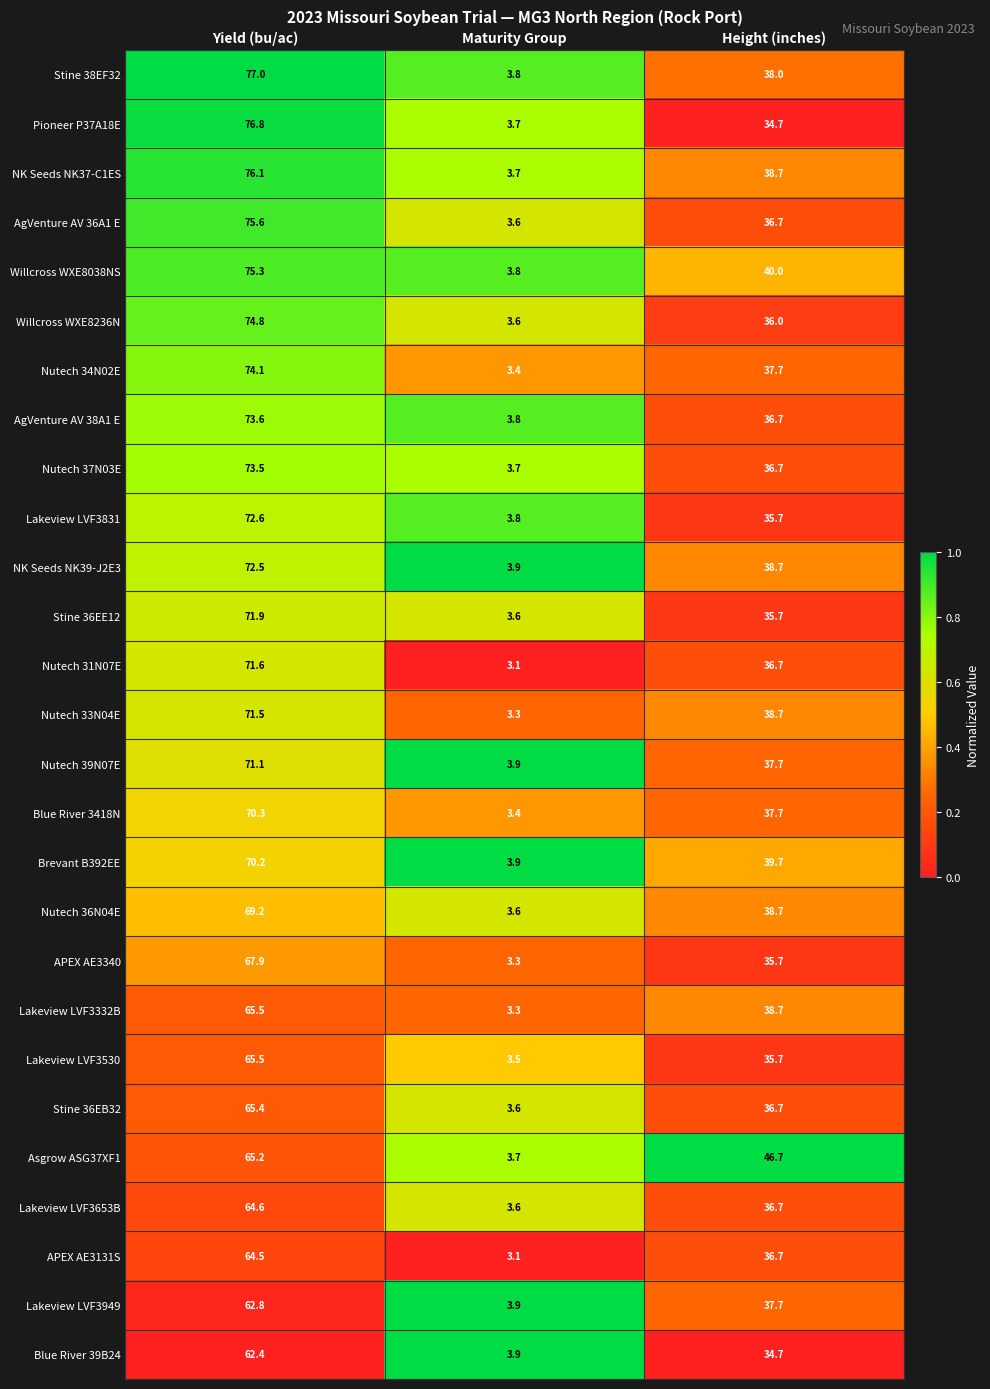

What is the maximum value shown in the chart?

77.0